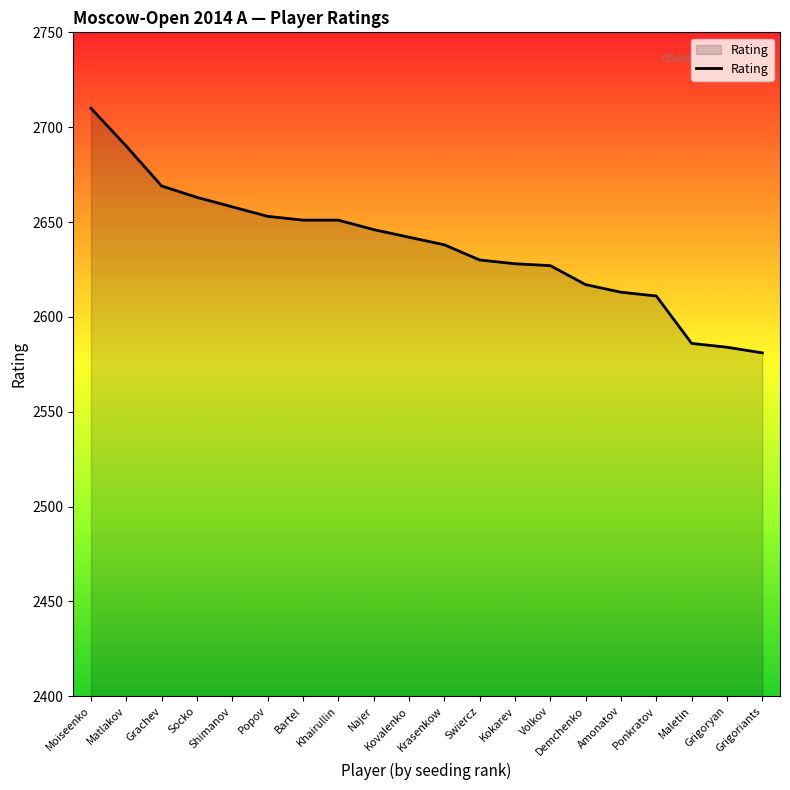

What value does the data have at Grigoriants?

2581